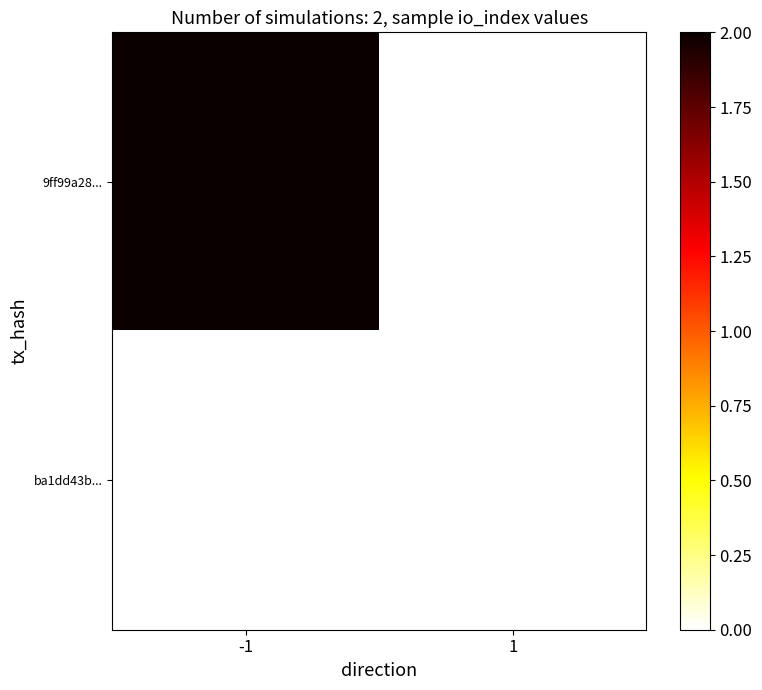

Reading left to right, list all the values displayed in this chart.

9ff99a28...: -1=2	1=0
ba1dd43b...: -1=0	1=0